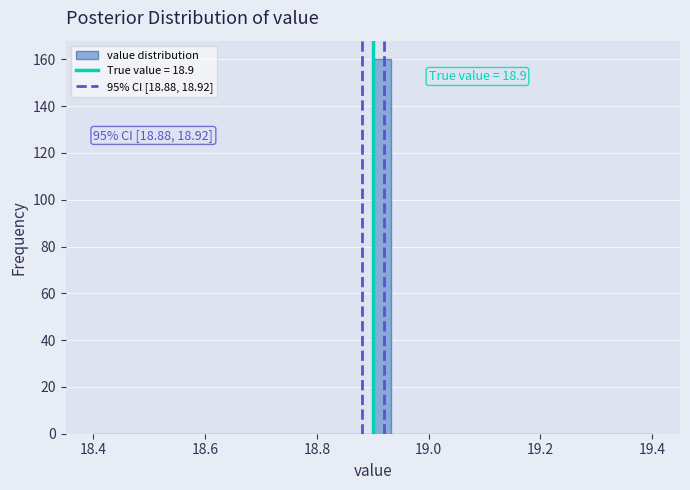

Around what value on the x-axis is the tallest bar? Give the approximate position of its centre, as read against the axis.

18.92